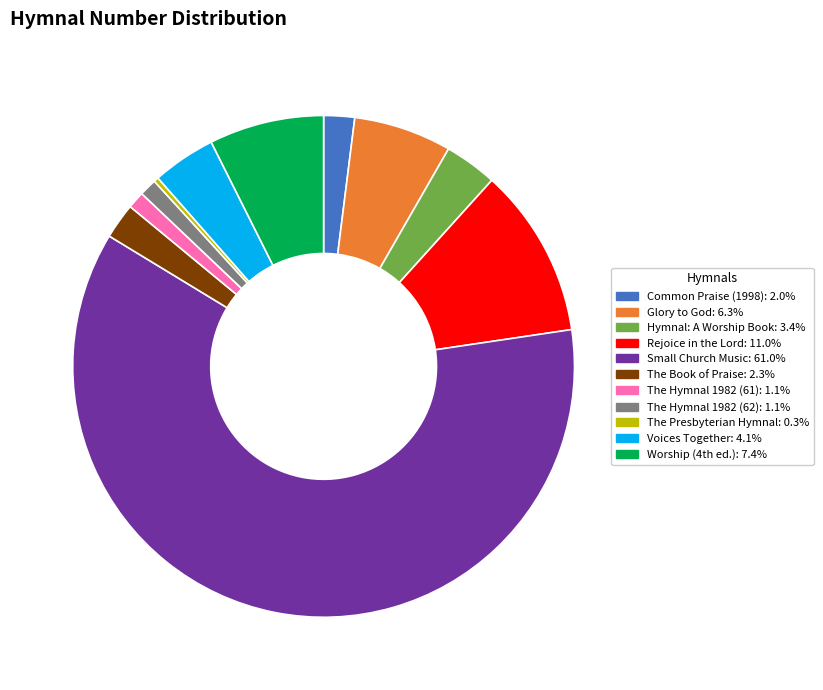

Is there any slice that represents more than half of the pie?

Yes